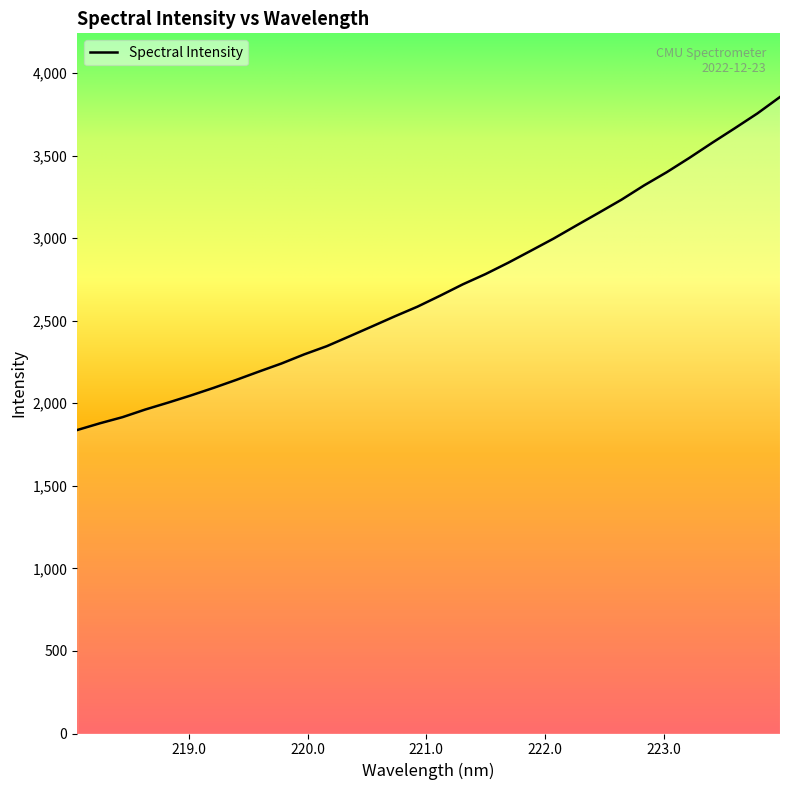

What is the greatest value displayed?

3855.1